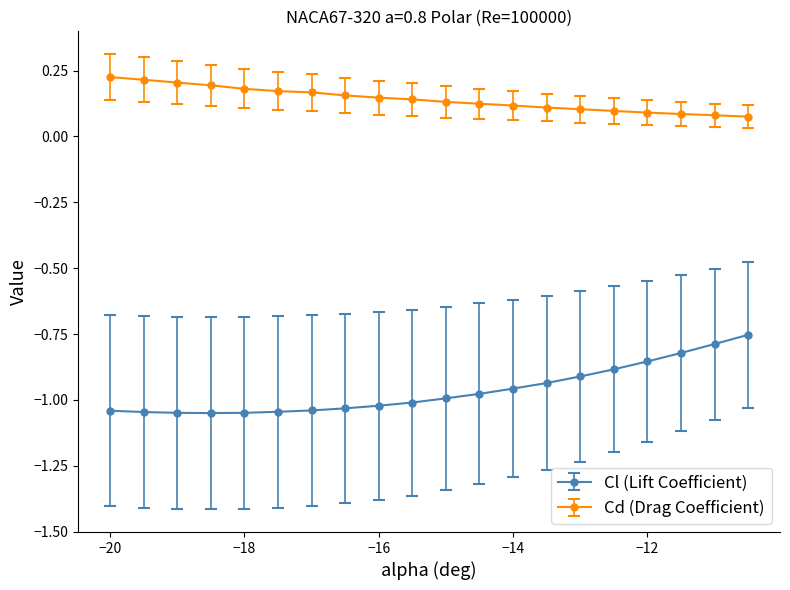

List the series in order of their peak value, highest first.

Cd (Drag Coefficient), Cl (Lift Coefficient)